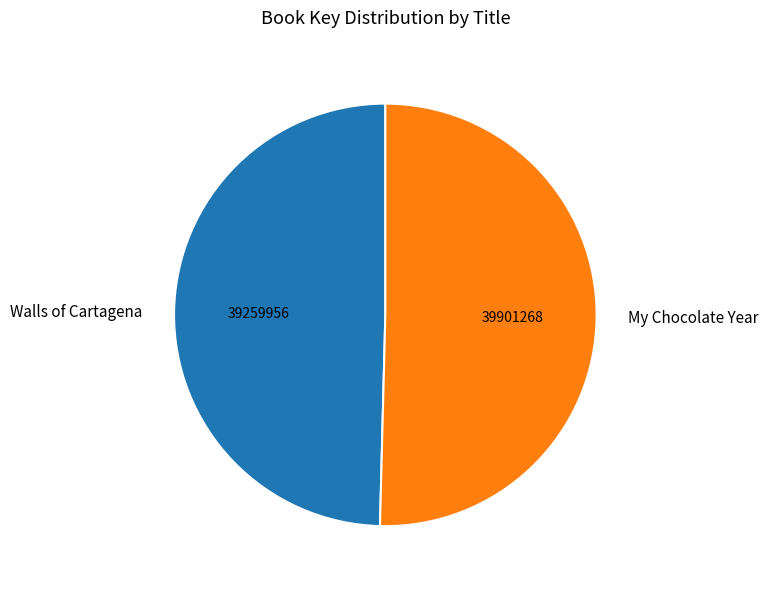

Is it true that My Chocolate Year is 50% of the pie?

True